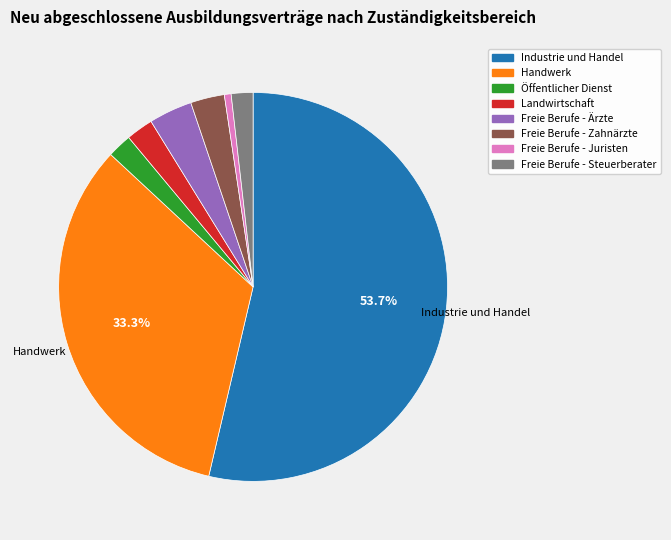

Which slice is the smallest?

Freie Berufe - Juristen